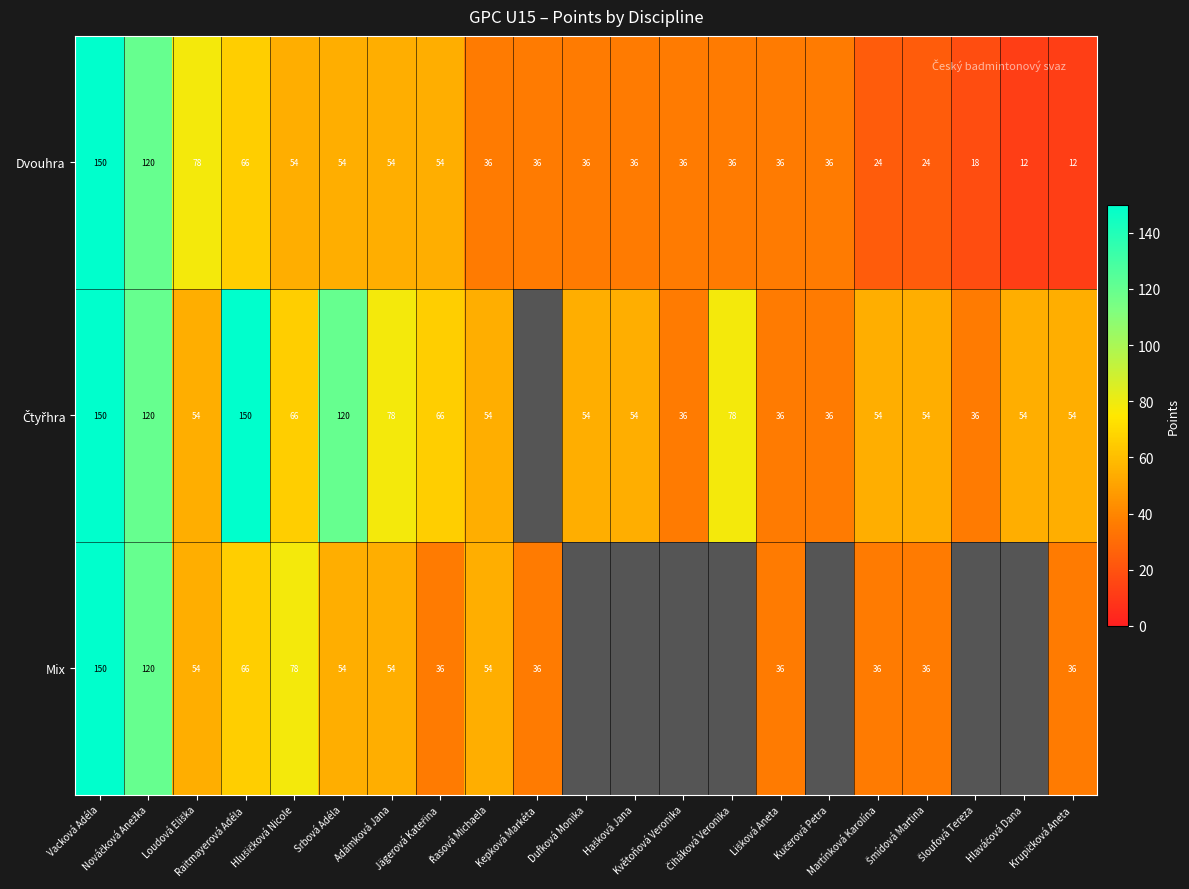

Which has a higher value, Šloufová Tereza or Květoňová Veronika?

Květoňová Veronika